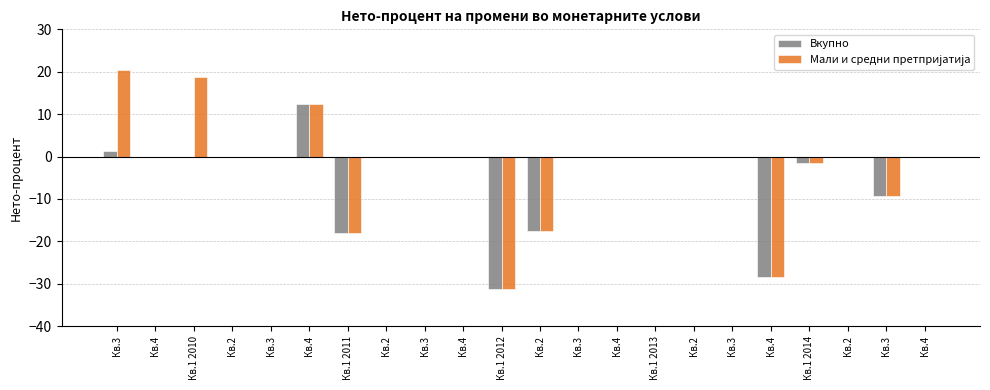

At which category is the sum across all series the highest?

Кв.4